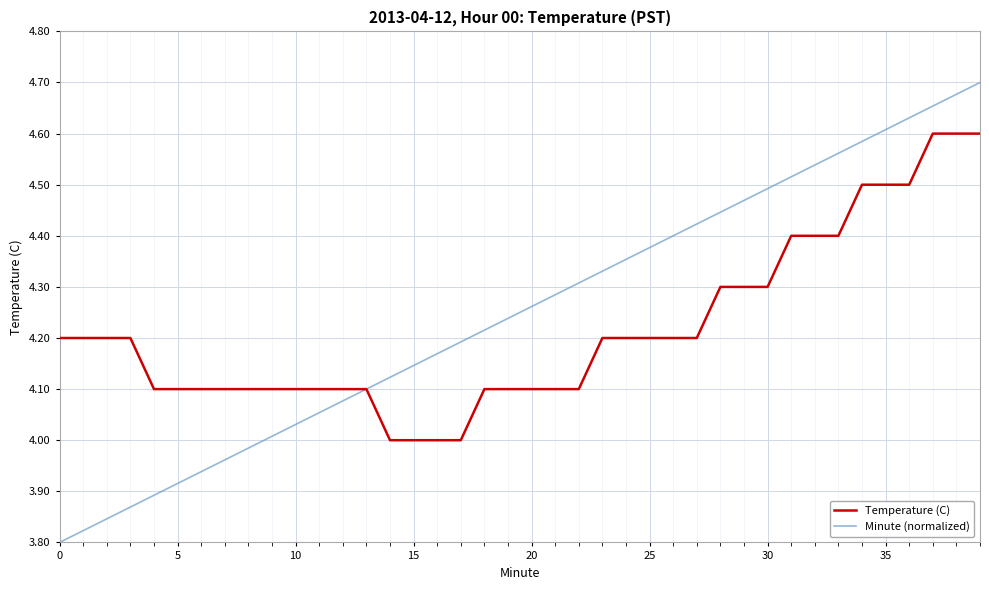

What is the sum of all Temperature (C) values?

168.7